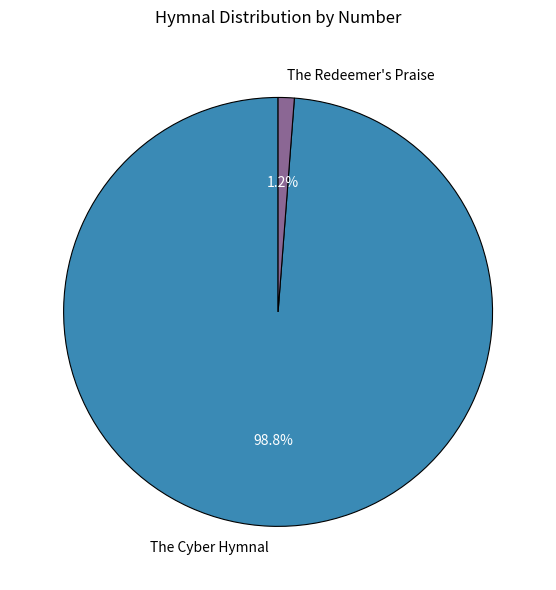

How many segments does this pie chart have?

2